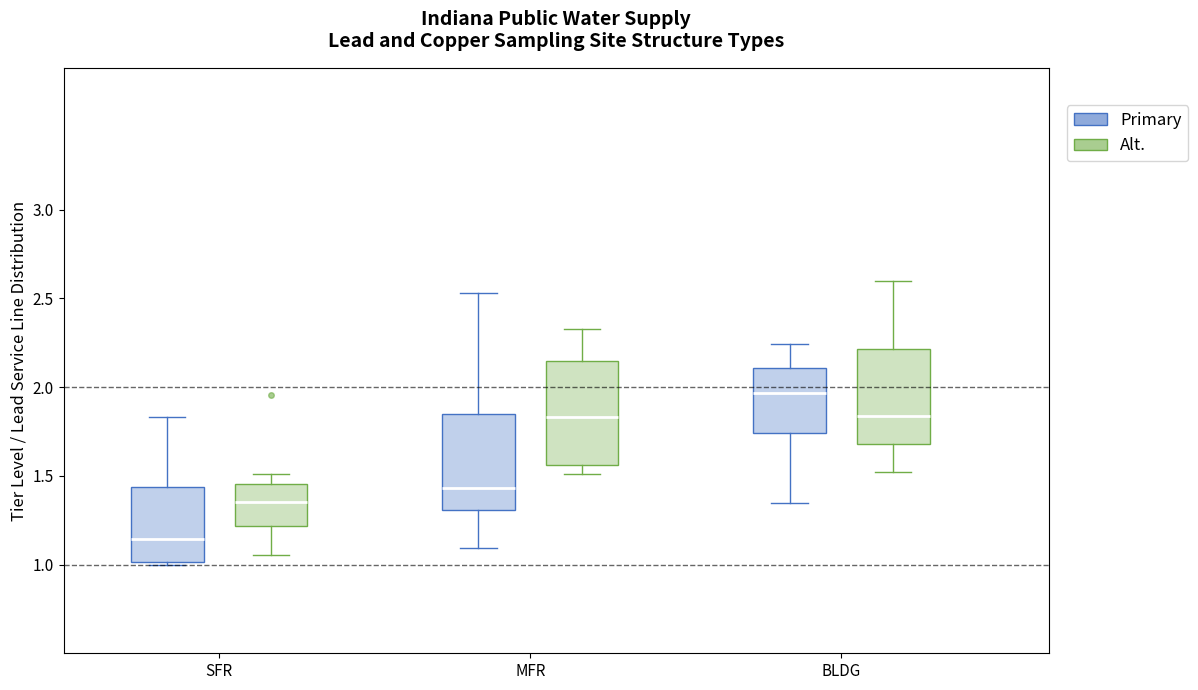

Where does the upper whisker of the box for BLDG (Alt.) end on the y-axis? The values are not printed on the chart, so give them approximately, as read against the axis.

2.60